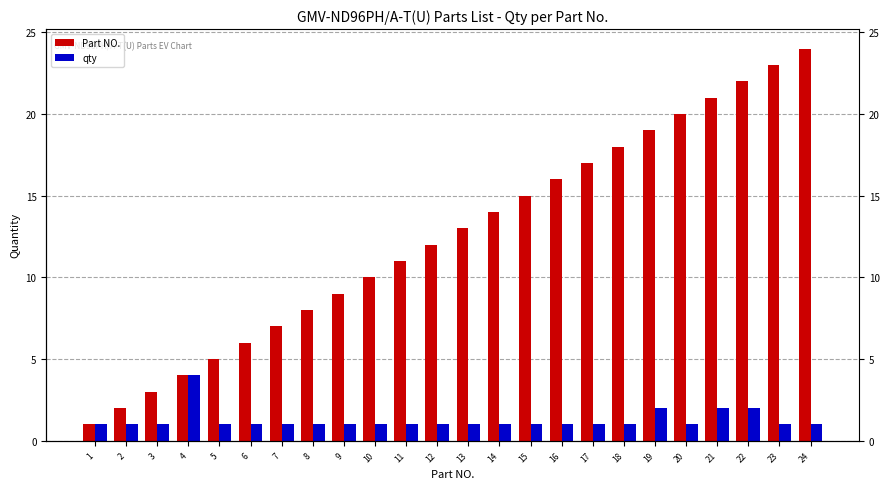

Count the qty values in the range 1 to 2.

23